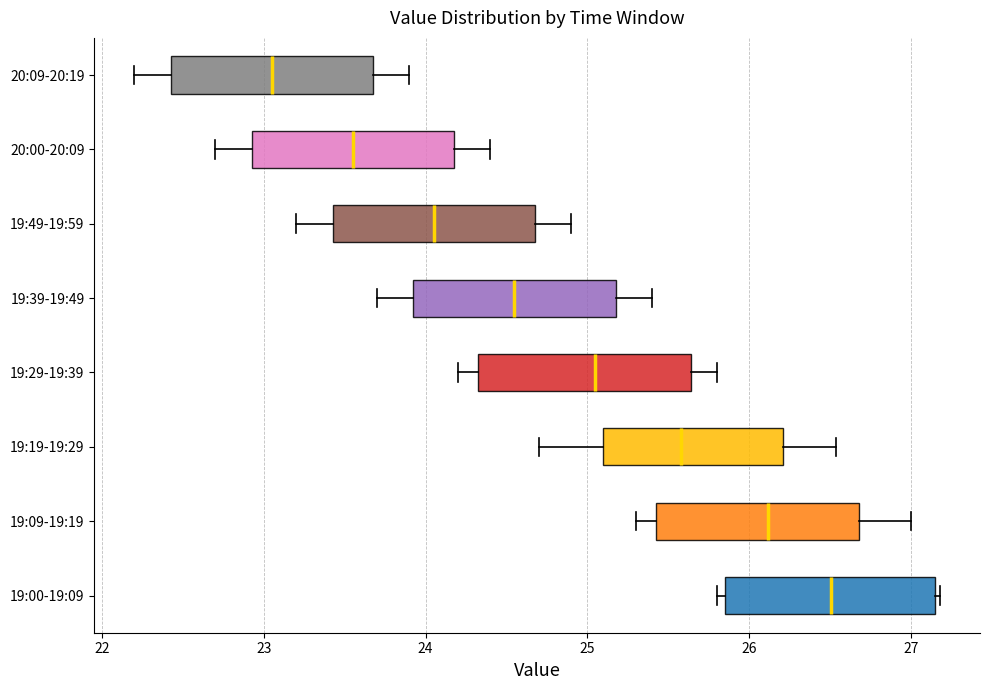

Reading bottom to top, read every box against the x-axis: the position of its median line, the range the box covers, and the ends of its whiskers. The values are not printed on the chart, so give them approximately, as read against the axis.

19:00-19:09: median 26.5, box 25.9 to 27.2, whiskers 25.8 to 27.2 (just right of the box's right edge)
19:09-19:19: median 26.1, box 25.4 to 26.7, whiskers 25.3 to 27.0
19:19-19:29: median 25.6, box 25.1 to 26.2, whiskers 24.7 to 26.5
19:29-19:39: median 25.0, box 24.3 to 25.6, whiskers 24.2 to 25.8
19:39-19:49: median 24.6, box 23.9 to 25.2, whiskers 23.7 to 25.4
19:49-19:59: median 24.1, box 23.4 to 24.7, whiskers 23.2 to 24.9
20:00-20:09: median 23.6, box 22.9 to 24.2, whiskers 22.7 to 24.4
20:09-20:19: median 23.1, box 22.4 to 23.7, whiskers 22.2 to 23.9